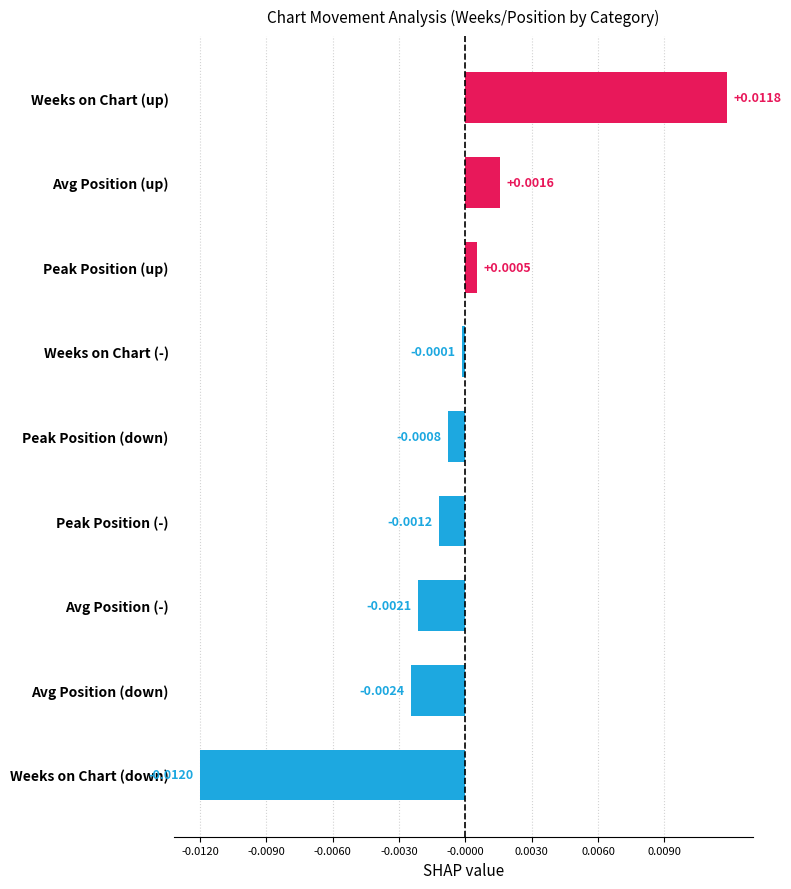

List the labels in order of value, largest first.

Weeks on Chart (up), Avg Position (up), Peak Position (up), Weeks on Chart (-), Peak Position (down), Peak Position (-), Avg Position (-), Avg Position (down), Weeks on Chart (down)